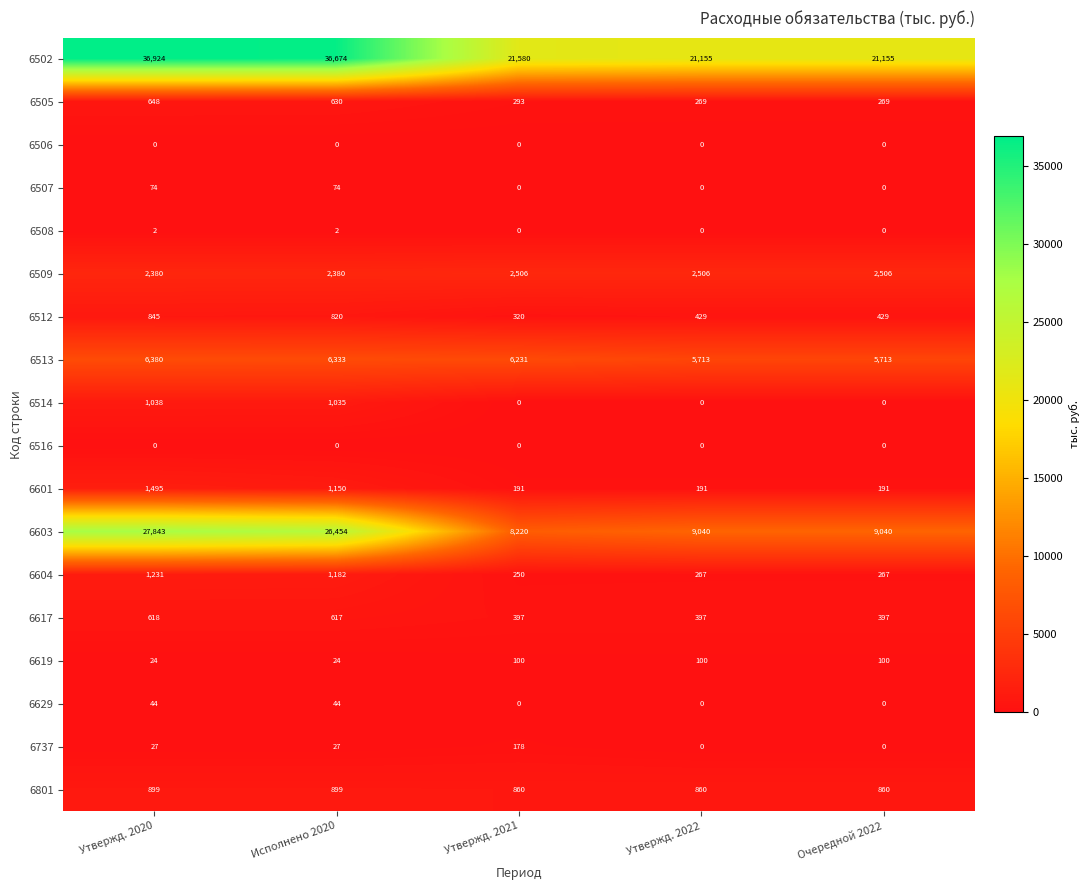

What is the maximum value for 6603?

27843